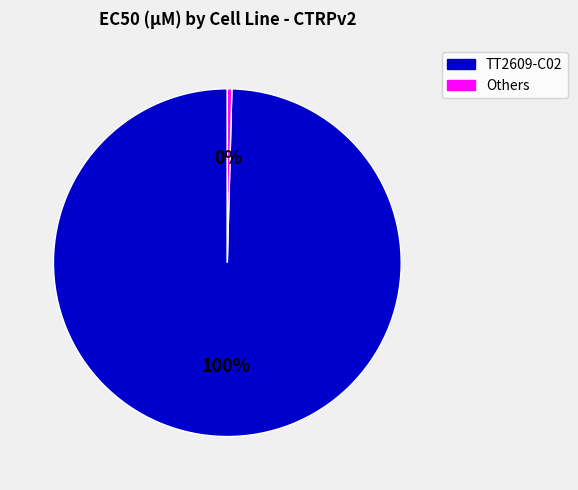

How many segments does this pie chart have?

2